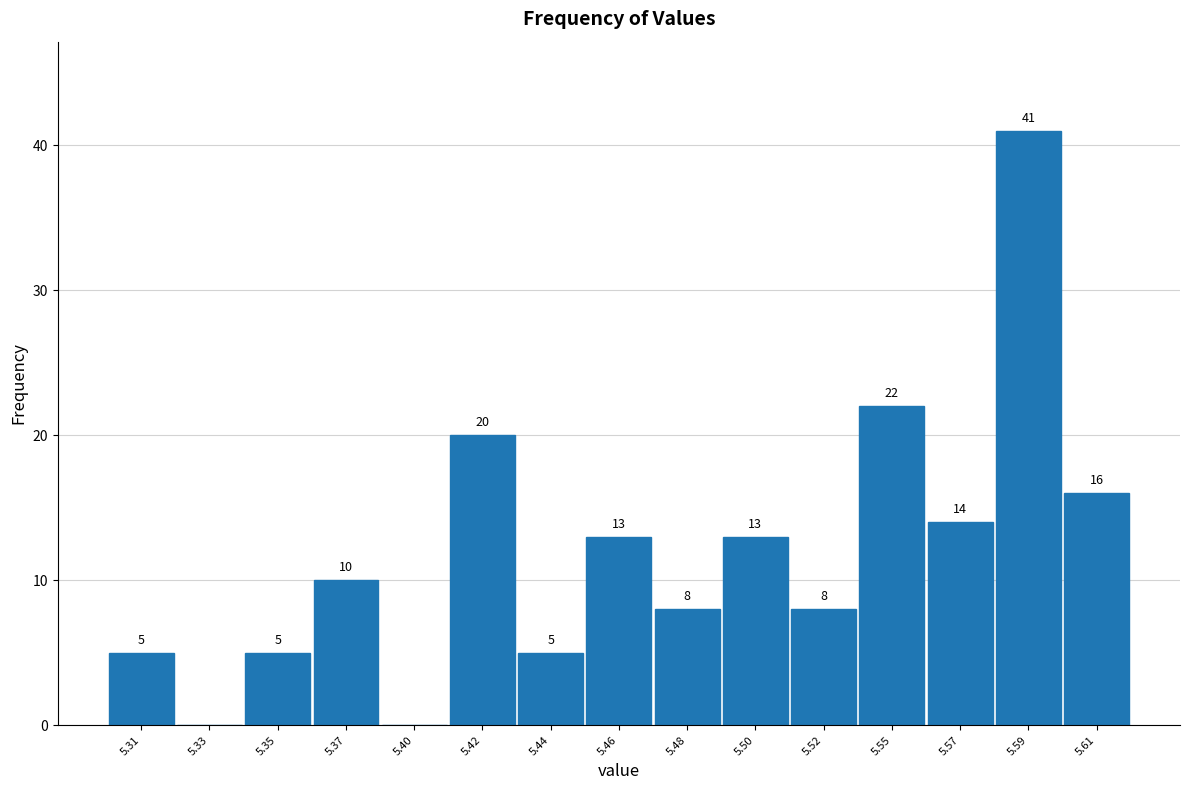

Reading right to left, list all the values displayed in this chart.

5.61=16	5.59=41	5.57=14	5.55=22	5.52=8	5.50=13	5.48=8	5.46=13	5.44=5	5.42=20	5.40=0	5.37=10	5.35=5	5.33=0	5.31=5